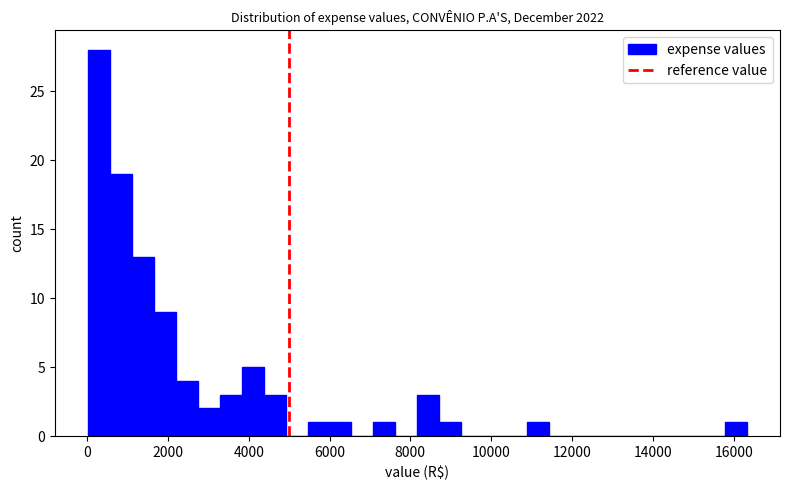

Around what value on the x-axis is the tallest bar? Give the approximate position of its centre, as read against the axis.

200